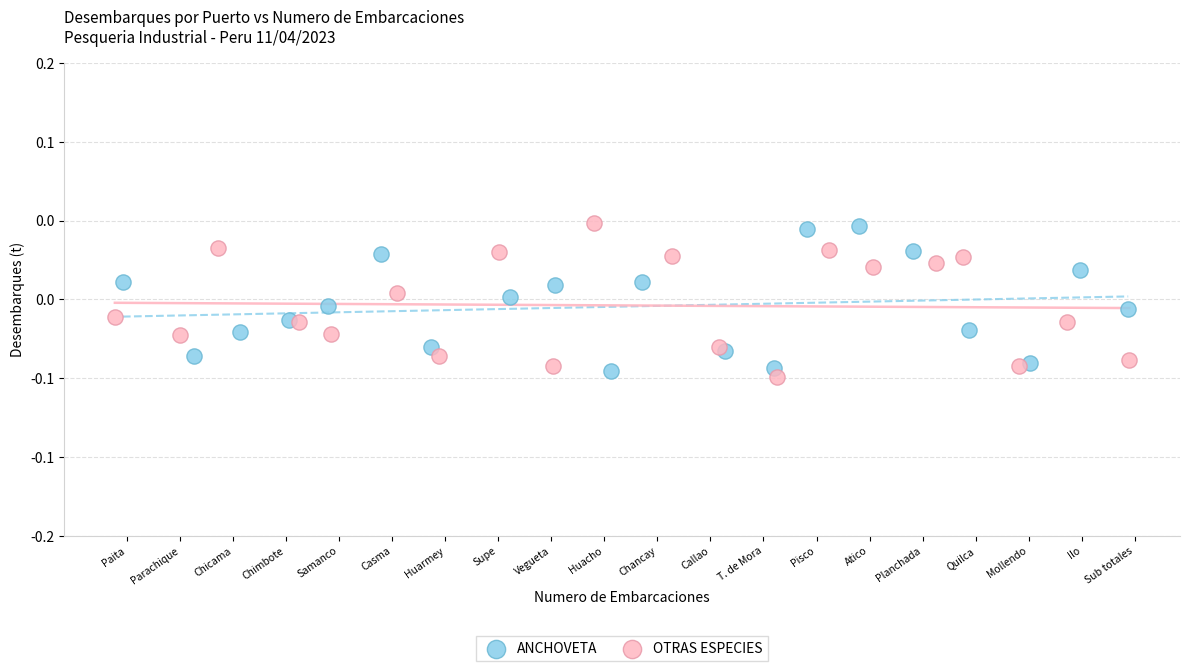

Which series reaches the minimum Y coordinate?

OTRAS ESPECIES